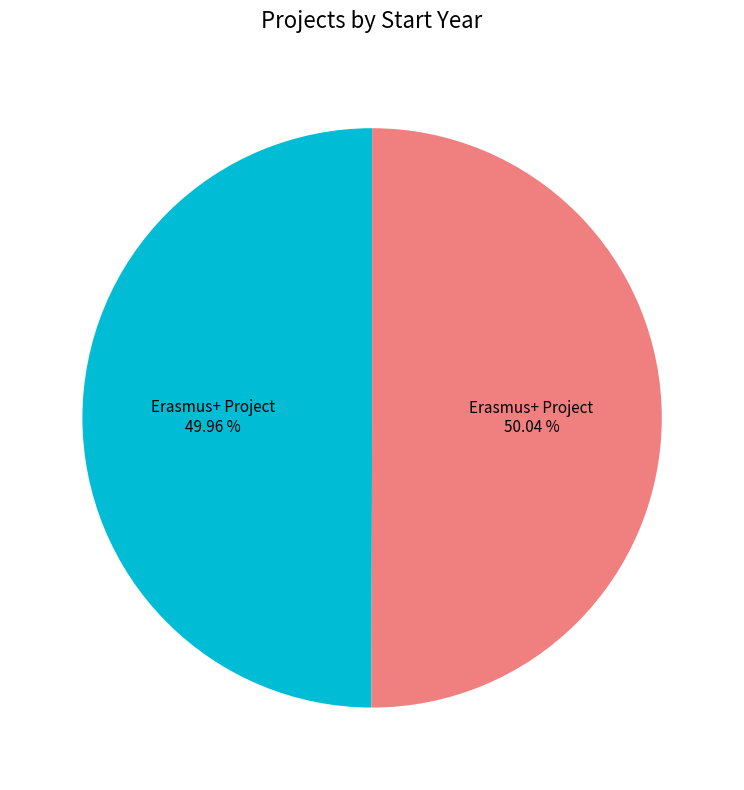

Does any single category account for the majority?

Yes